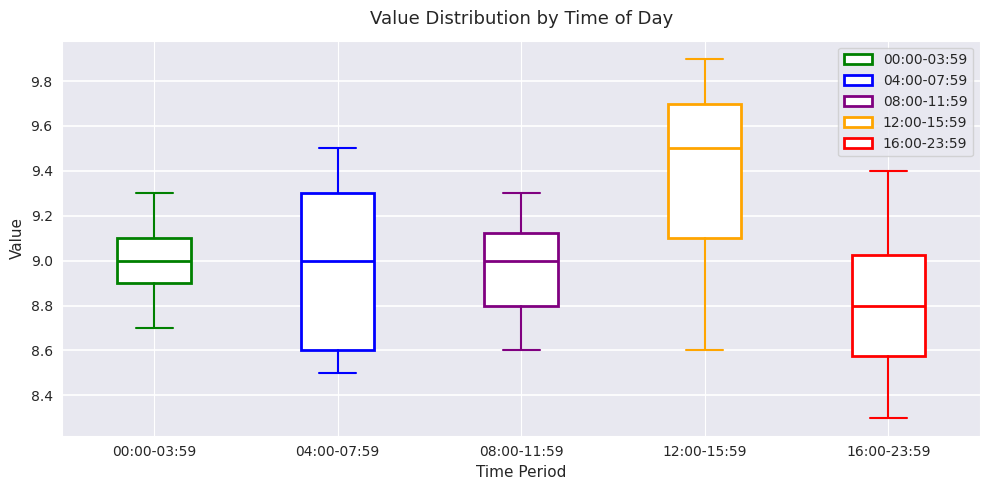

Which box has the highest median line?

12:00-15:59